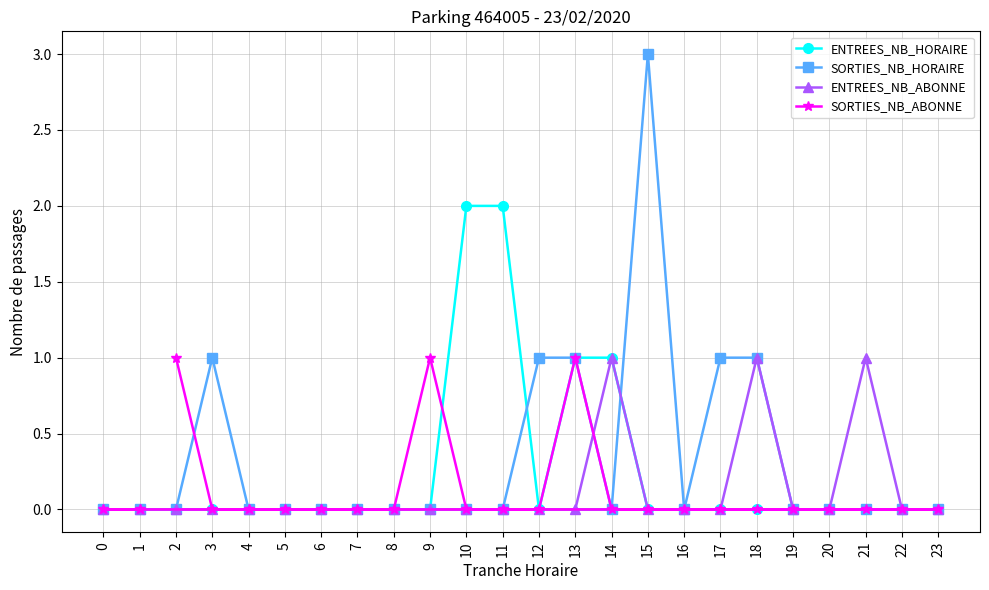

Rank the categories by ENTREES_NB_ABONNE value from highest to lowest.

14, 18, 21, 2, 3, 4, 5, 6, 7, 8, 9, 10, 11, 12, 13, 15, 16, 17, 19, 20, 22, 23, 0, 1